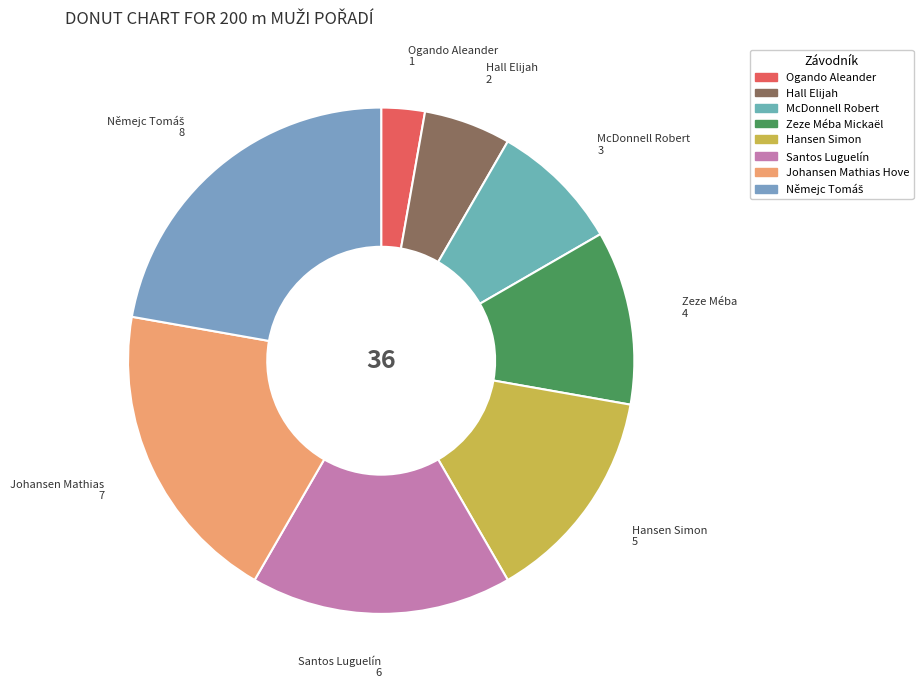

To the nearest percent, what is the average slice percentage?

12%